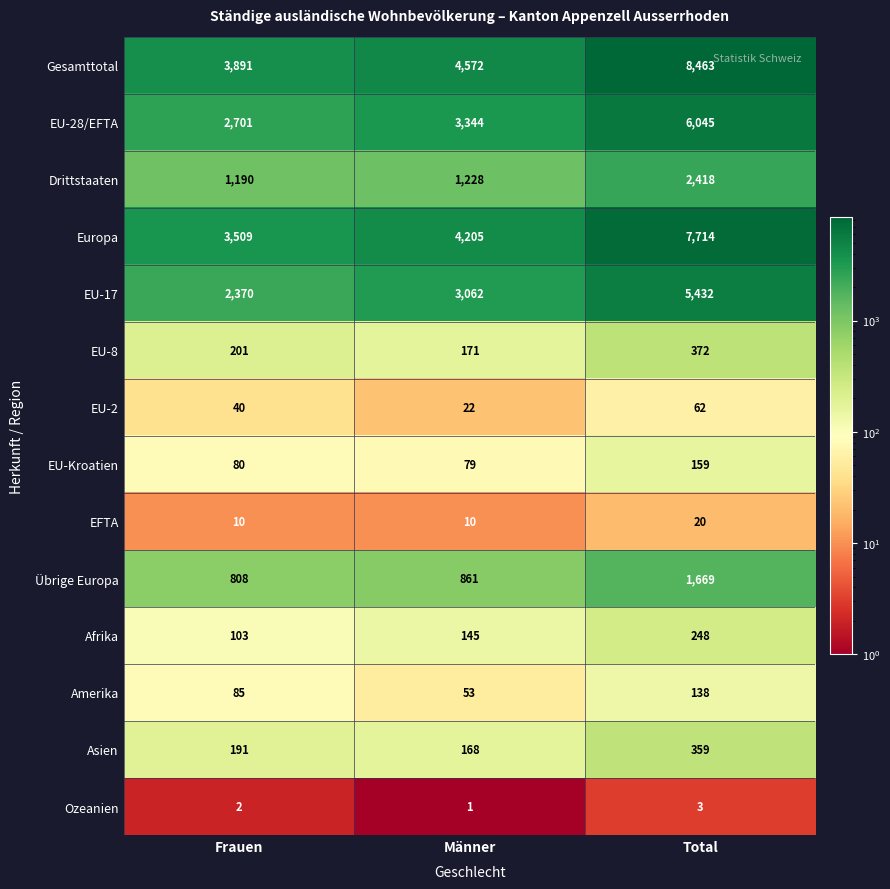

At Total, list the series in order from smallest to largest.

Ozeanien, EFTA, EU-2, Amerika, EU-Kroatien, Afrika, Asien, EU-8, Übrige Europa, Drittstaaten, EU-17, EU-28/EFTA, Europa, Gesamttotal